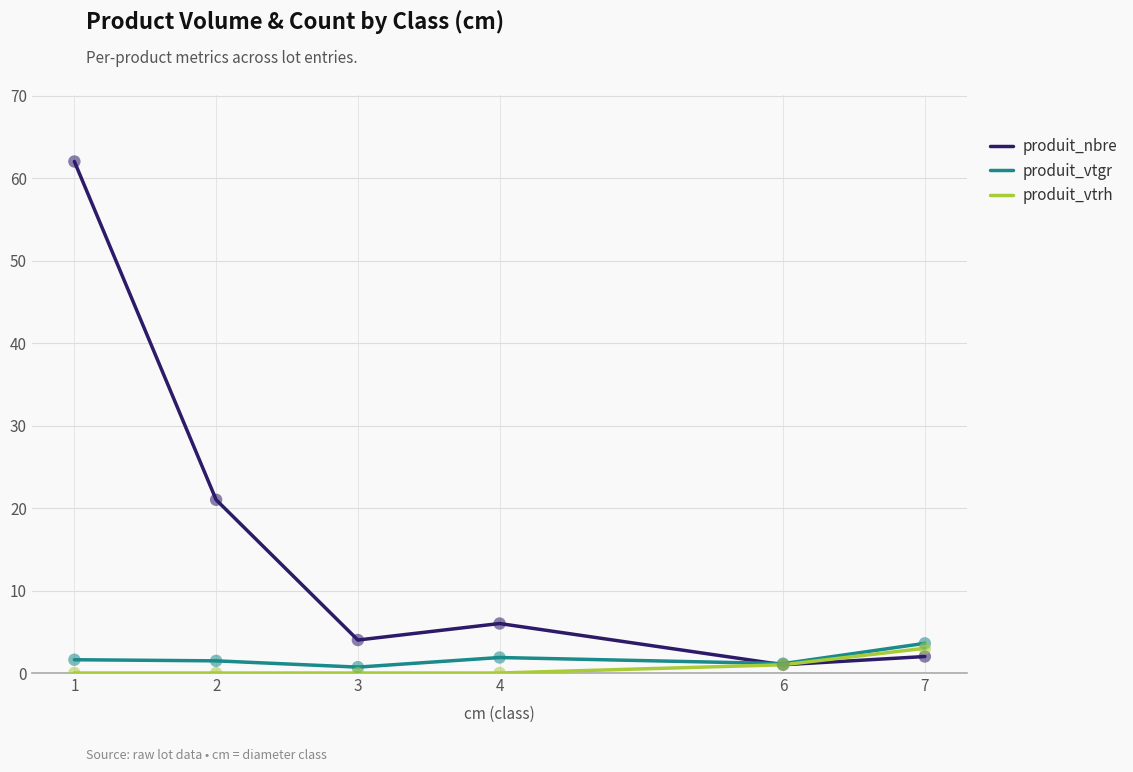

What are all the series names shown in the legend?

produit_nbre, produit_vtgr, produit_vtrh